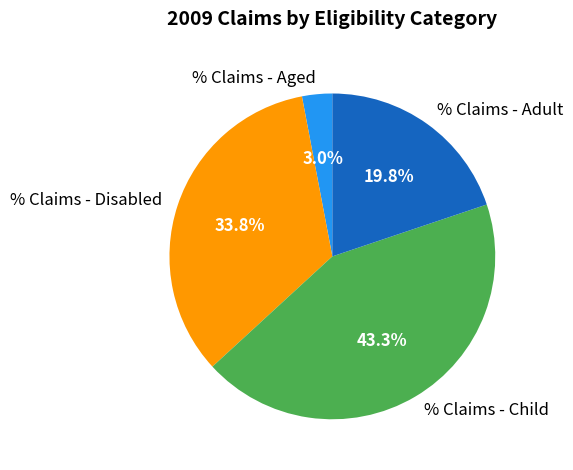

Which category has the smallest portion of the pie?

% Claims - Aged